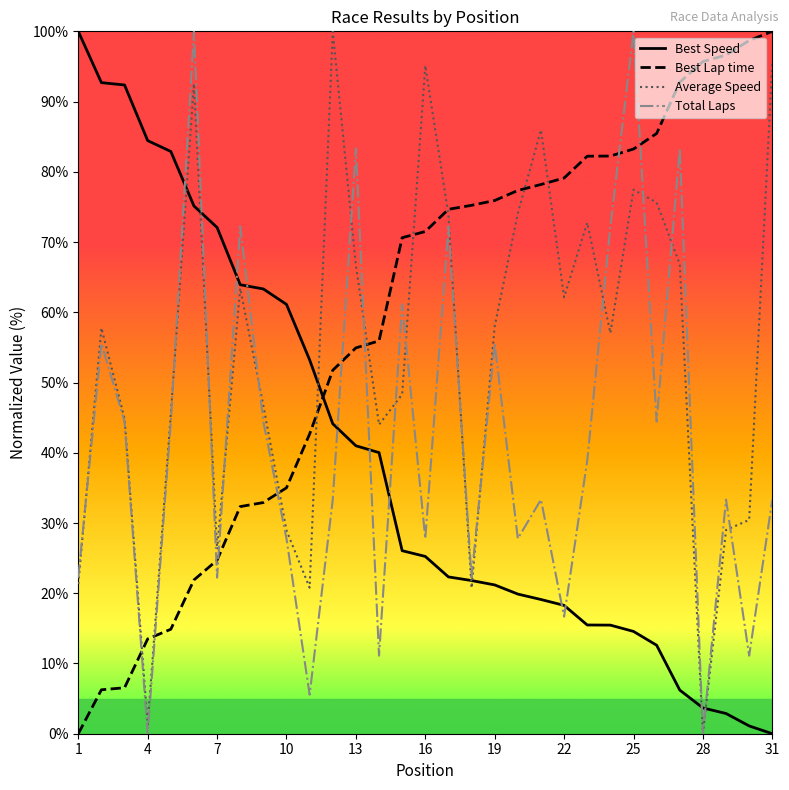

Which series has the largest total across all categories?

Best Lap time